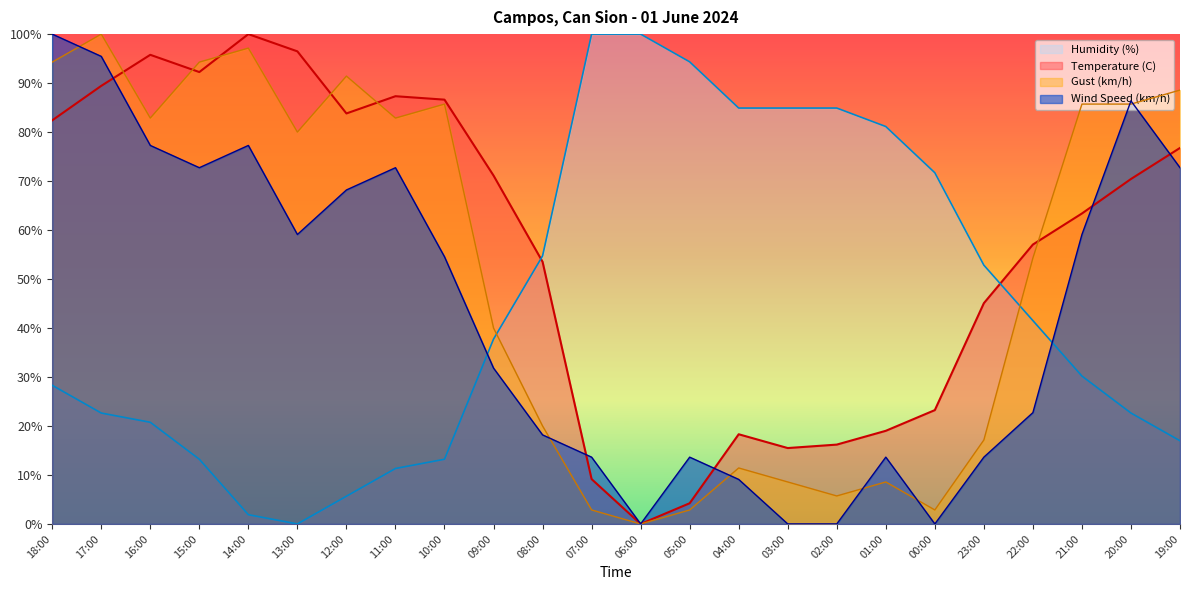

Count the number of data series in this chart.

4